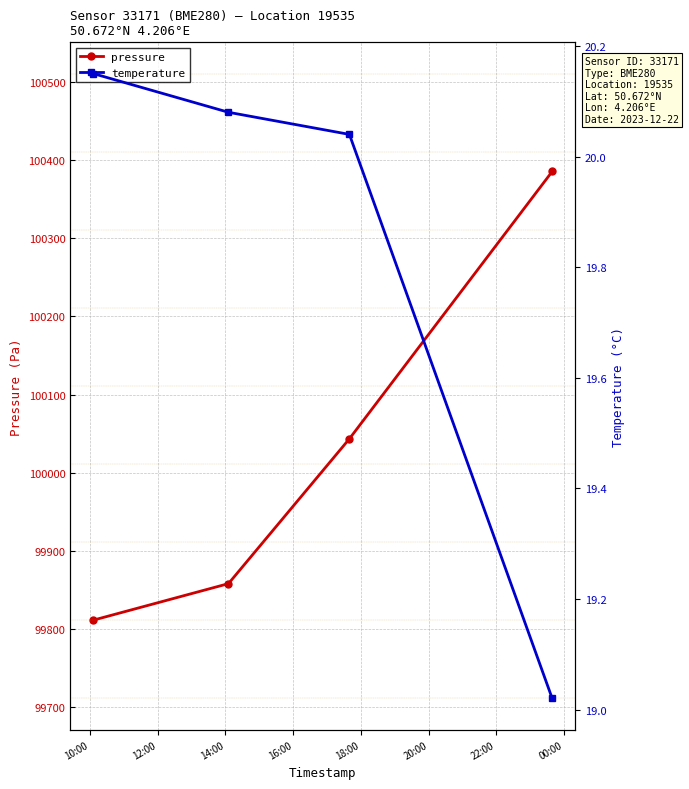

What is the value of the pressure point at the 2nd from the left?

99858.0